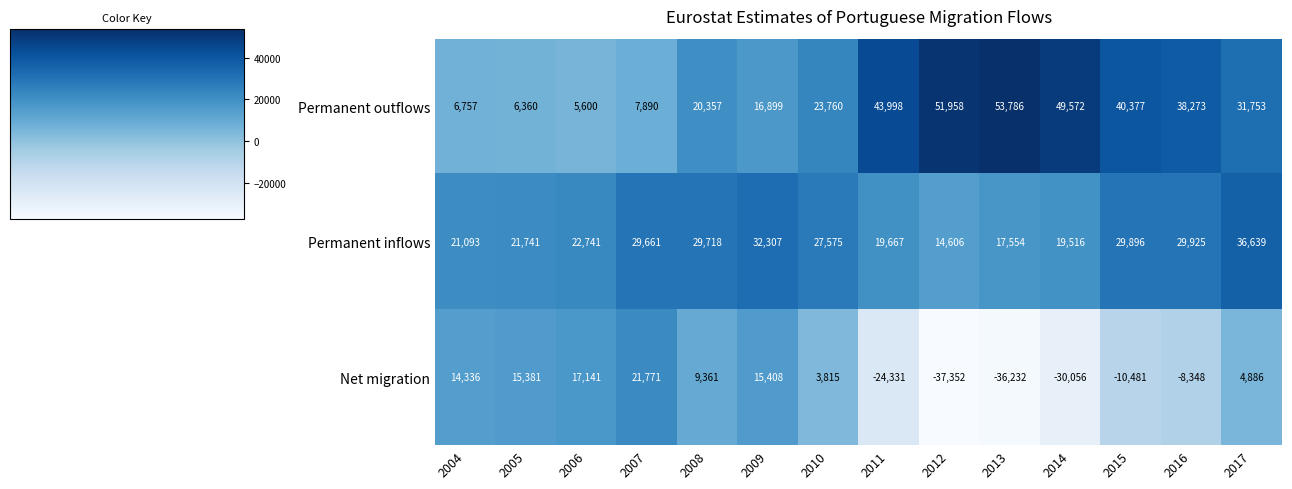

What is the approximate value of Permanent inflows at 2010, to the nearest 10?

27580